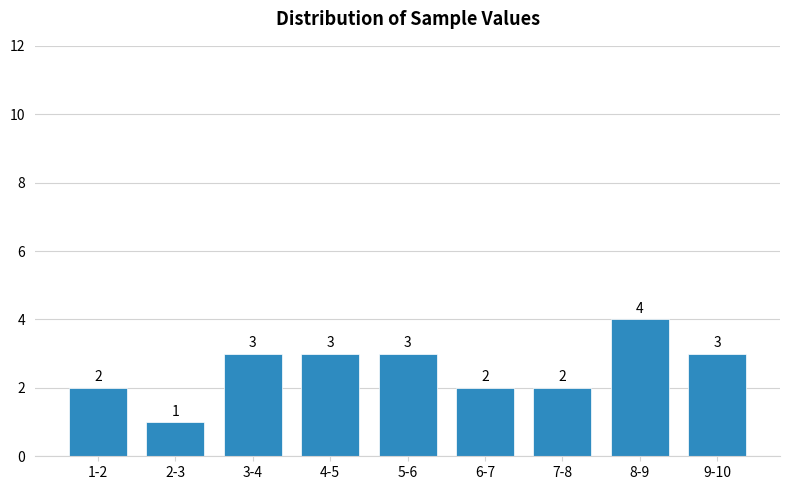

Reading left to right, transcribe all the data shown in this chart.

2	1	3	3	3	2	2	4	3